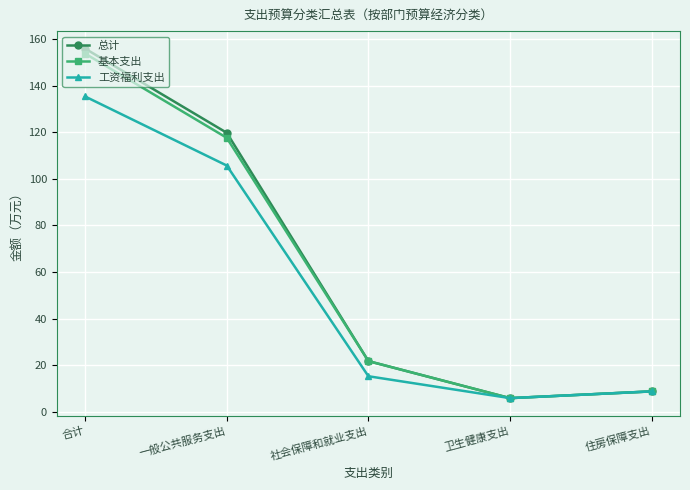

What is the smallest value displayed?

5.8